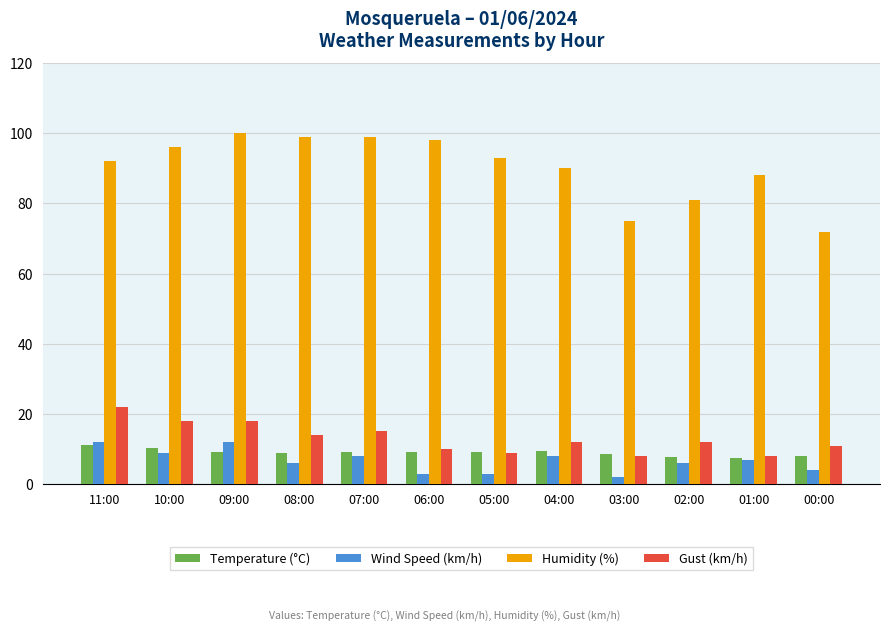

At how many categories does at least one series exceed 25?

12